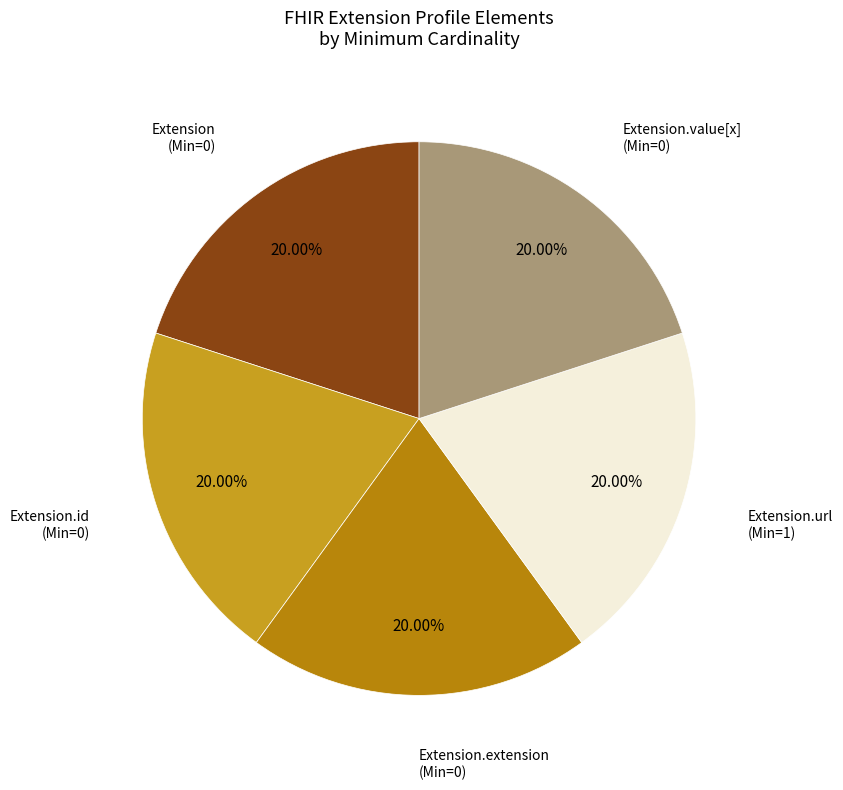

How many slices are in this pie chart?

5